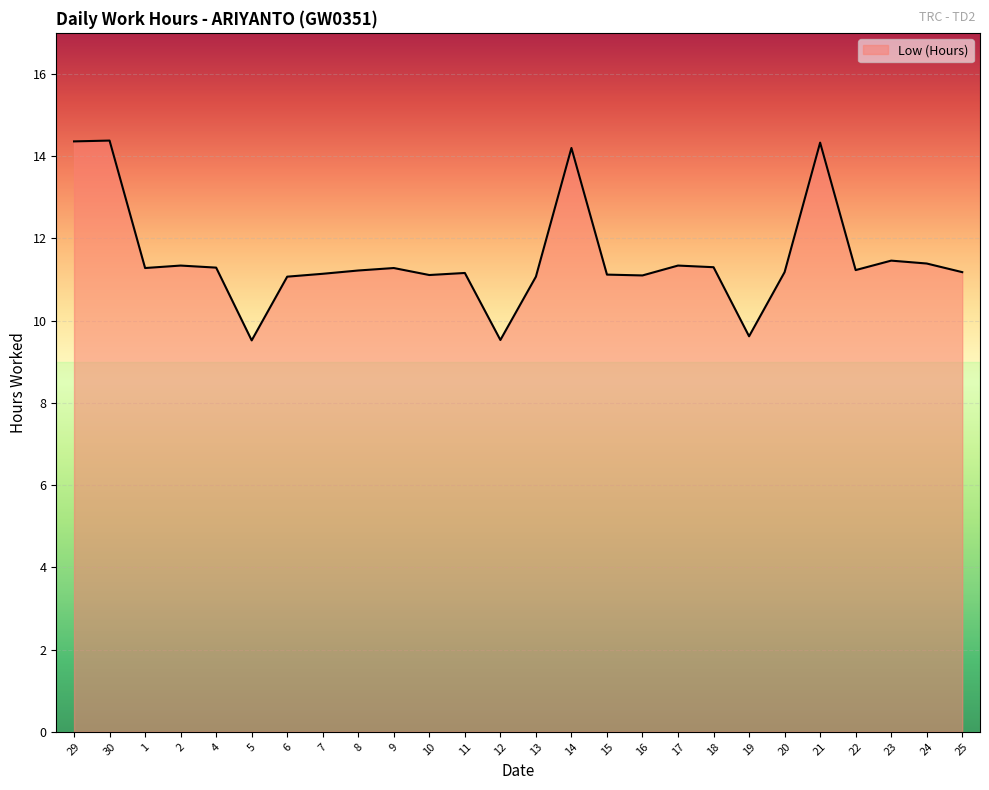

What is the minimum value shown in the chart?

9.5